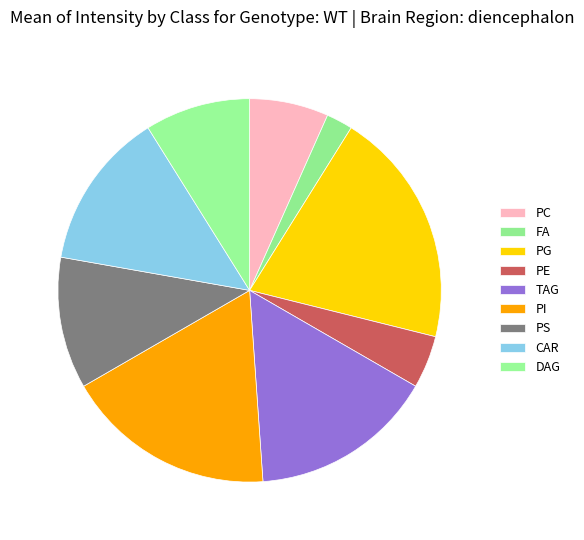

Count the number of slices in the pie.

9